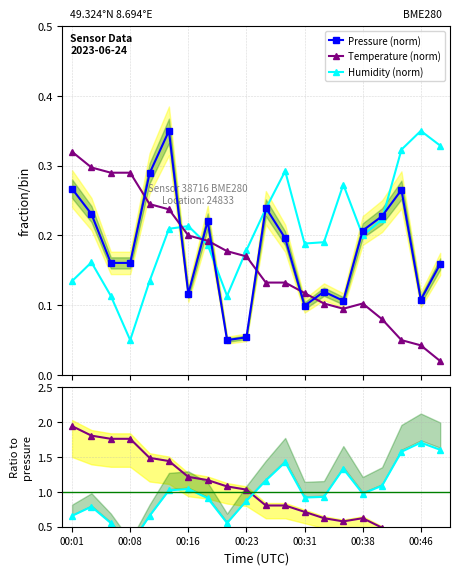

How many Humidity (norm) values are between 0 and 1?

20